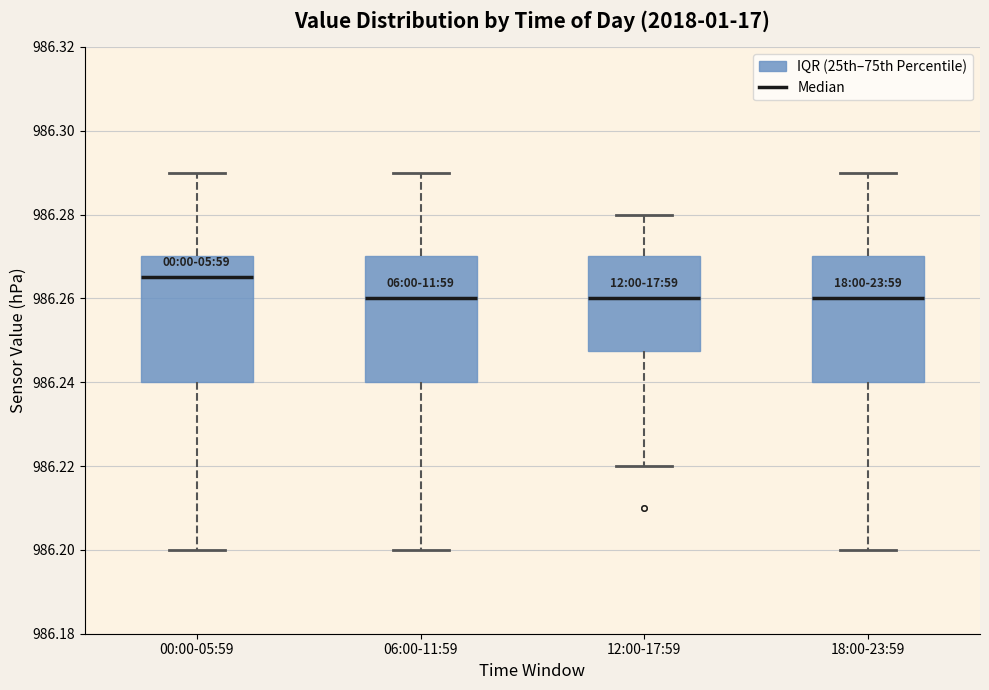

Reading left to right, transcribe this box plot: for each box, give where its median line is, the range the box spans, and where its two whiskers end, as read against the y-axis. The values are not printed on the chart, so give them approximately, as read against the axis.

00:00-05:59: median 986.266, box 986.240 to 986.270, whiskers 986.200 to 986.290
06:00-11:59: median 986.260, box 986.240 to 986.270, whiskers 986.200 to 986.290
12:00-17:59: median 986.260, box 986.248 to 986.270, whiskers 986.220 to 986.280
18:00-23:59: median 986.260, box 986.240 to 986.270, whiskers 986.200 to 986.290